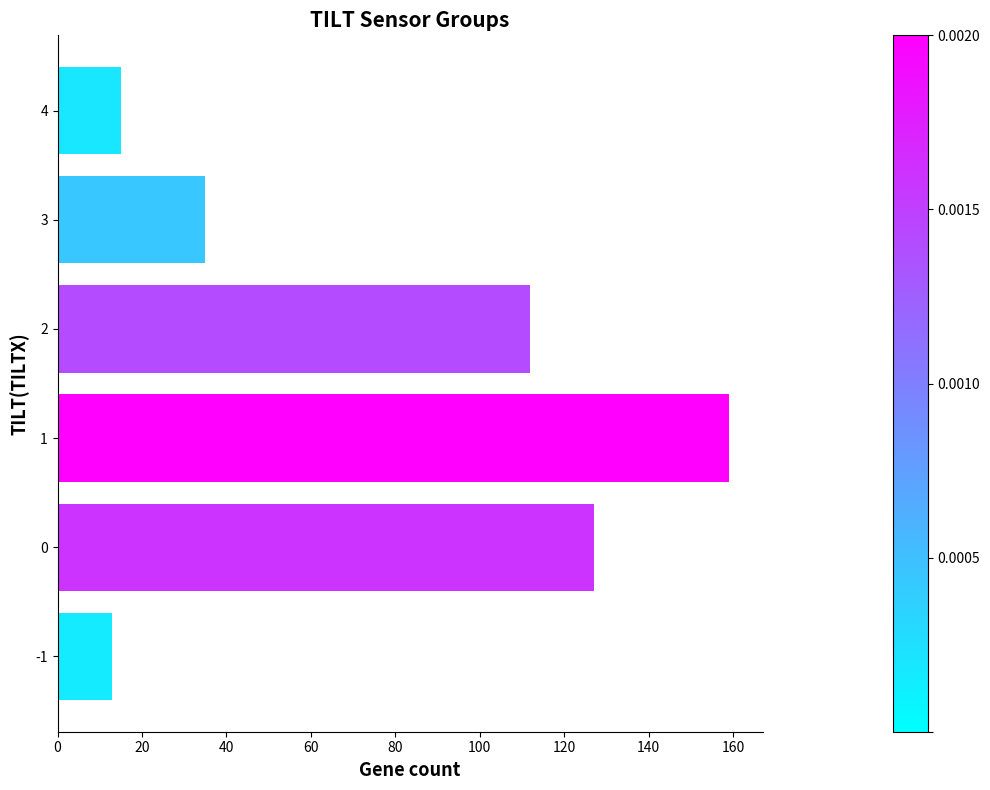

Rank the categories by value from highest to lowest.

1, 0, 2, 3, 4, -1